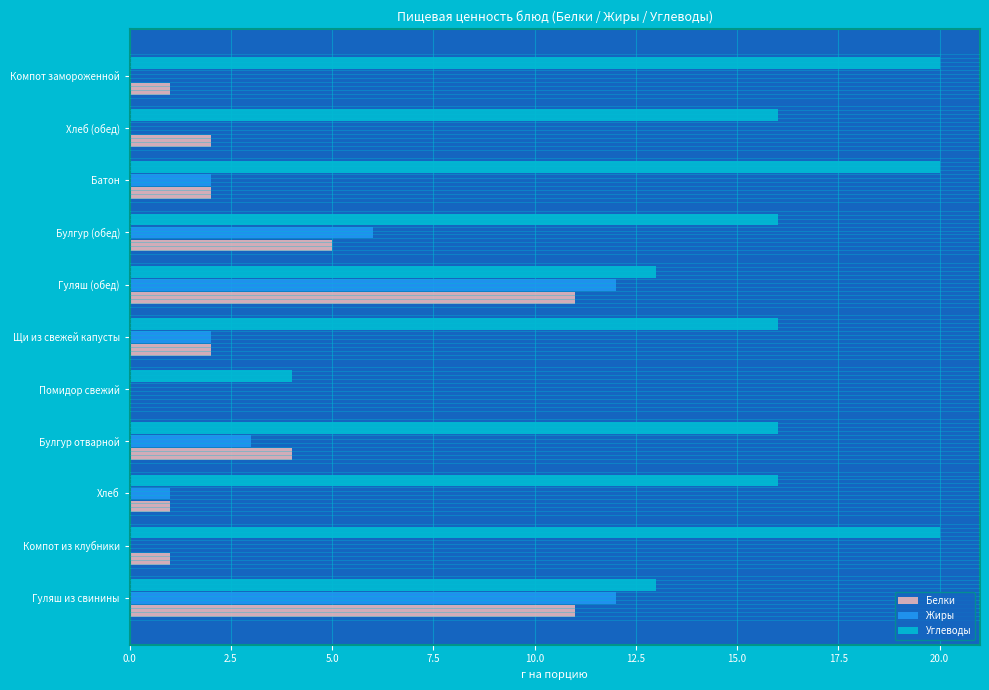

Is it true that Углеводы equals 13 at Гуляш (обед)?

True